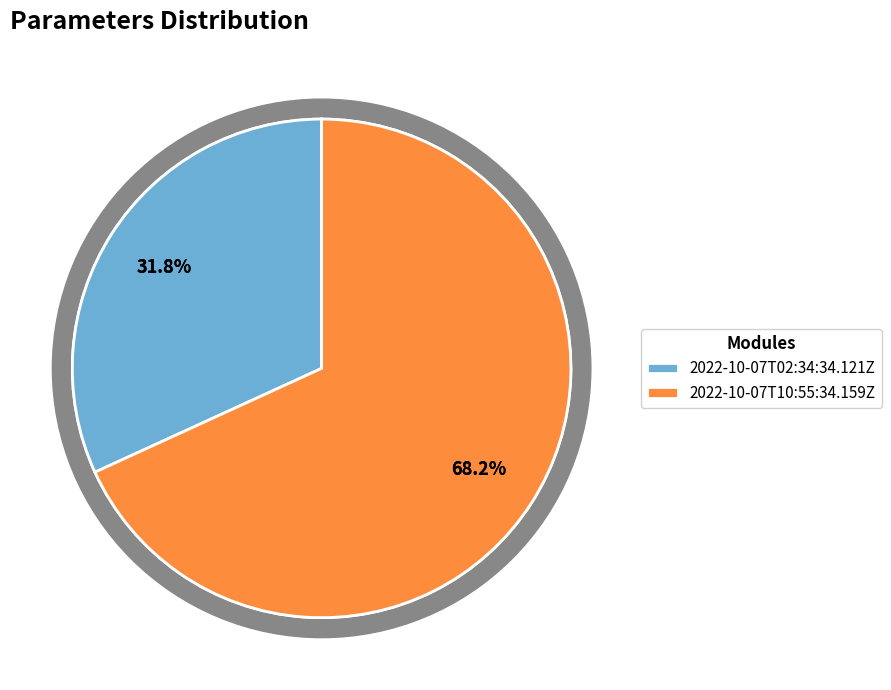

To the nearest percent, what is the combined percentage of 2022-10-07T02:34:34.121Z and 2022-10-07T10:55:34.159Z?

100%